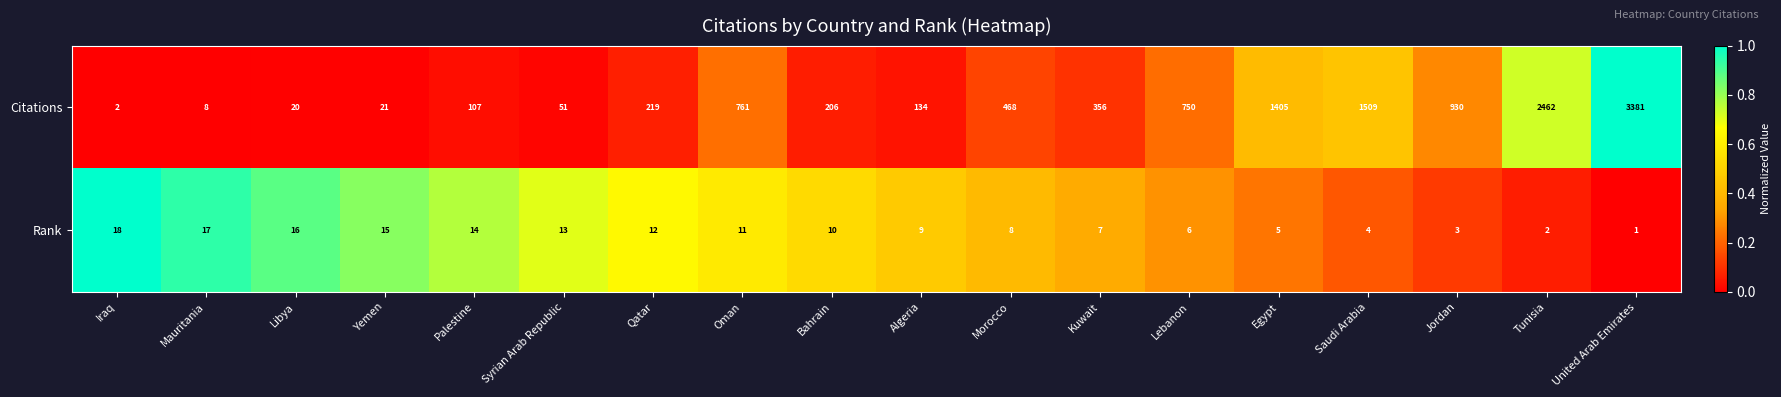

What is the difference between the maximum and minimum values in the Citations series?

3379